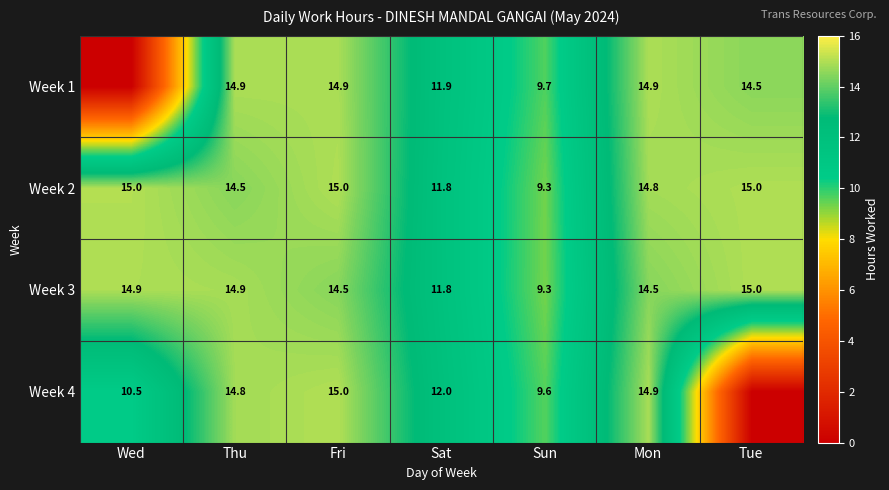

Is it true that Week 4 equals 8.3 at Mon?

False